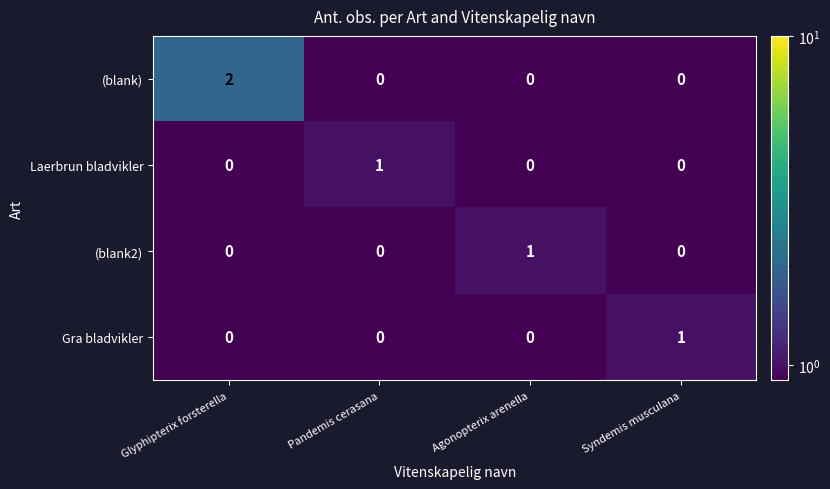

Reading right to left, what are all the values shown in this chart?

(blank): Syndemis musculana=0	Agonopterix arenella=0	Pandemis cerasana=0	Glyphipterix forsterella=2
Laerbrun bladvikler: Syndemis musculana=0	Agonopterix arenella=0	Pandemis cerasana=1	Glyphipterix forsterella=0
(blank2): Syndemis musculana=0	Agonopterix arenella=1	Pandemis cerasana=0	Glyphipterix forsterella=0
Gra bladvikler: Syndemis musculana=1	Agonopterix arenella=0	Pandemis cerasana=0	Glyphipterix forsterella=0